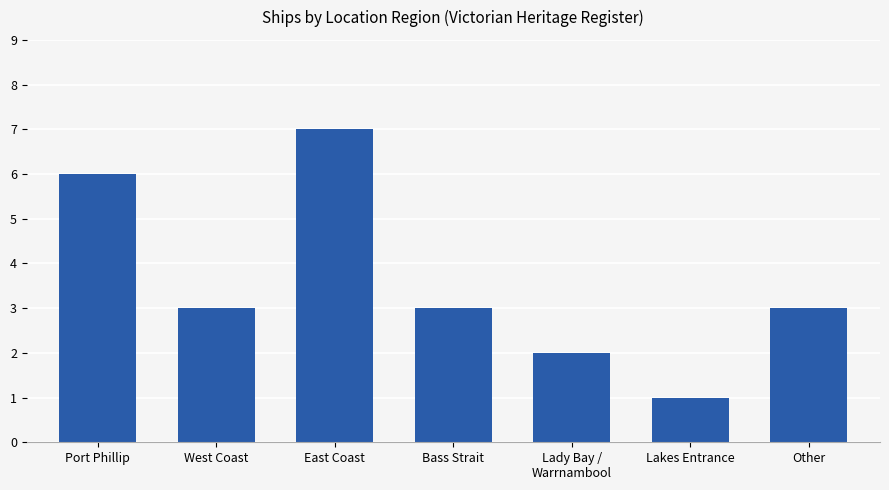

Which has a higher value, Lakes Entrance or Lady Bay /
Warrnambool?

Lady Bay /
Warrnambool